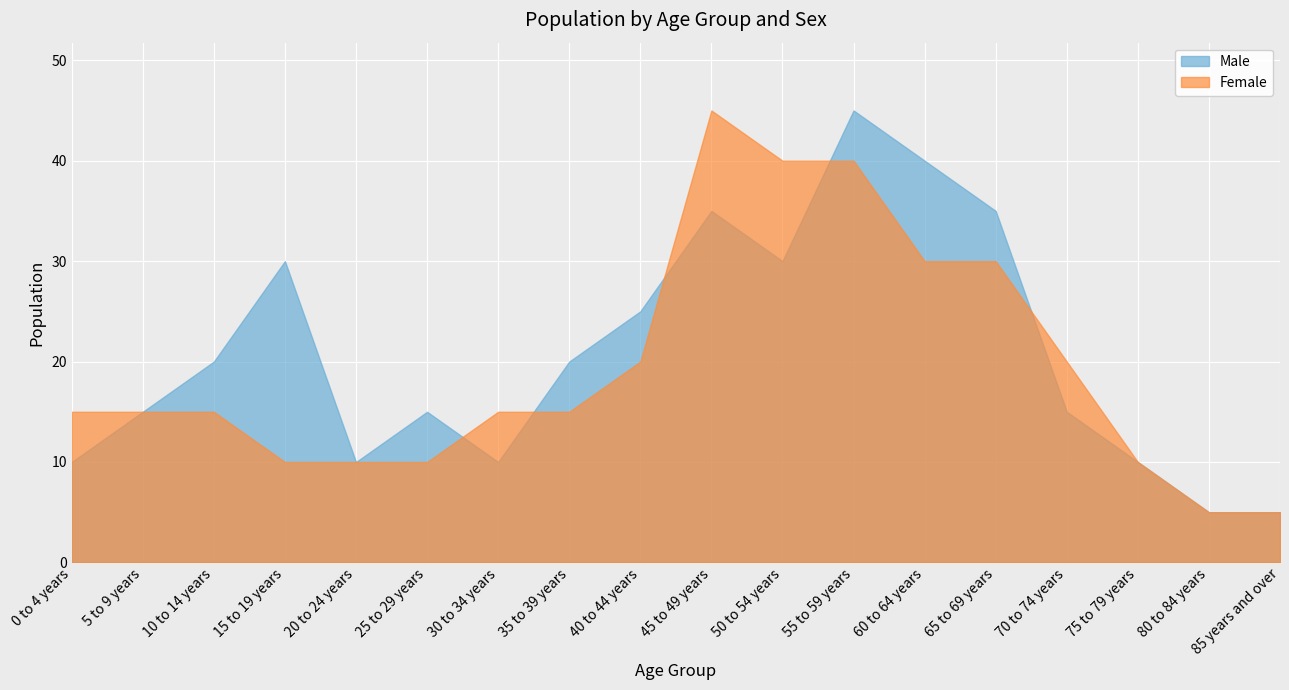

At which category is the sum across all series the highest?

55 to 59 years